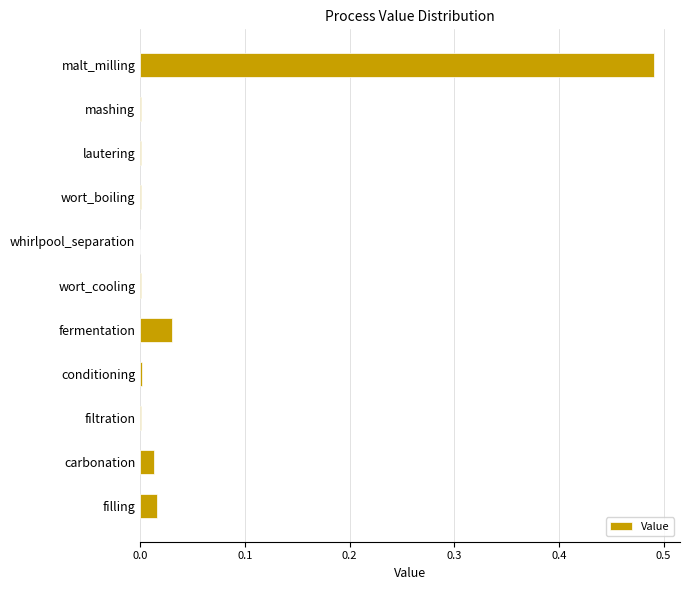

Which category has the highest value across all series?

malt_milling